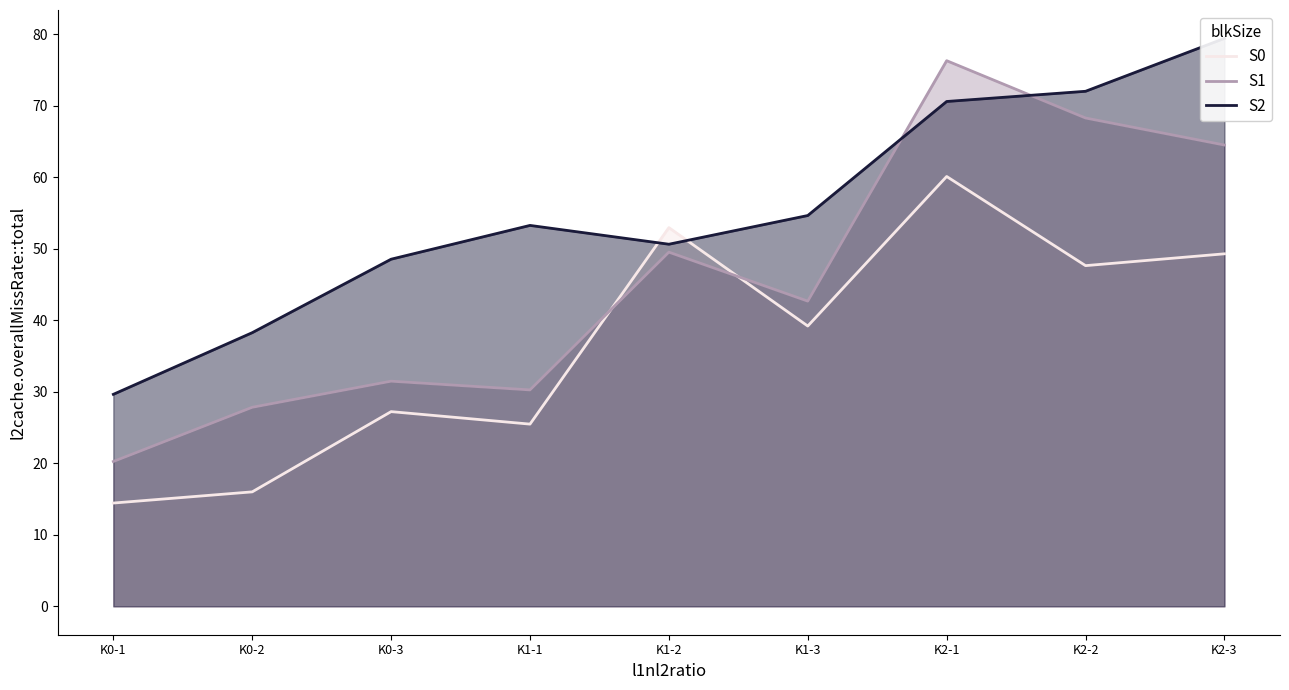

Reading right to left, extract all data points from this chart.

S0: 49.3	47.6	60.1	39.2	52.9	25.5	27.2	16.0	14.4
S1: 64.5	68.3	76.3	42.7	49.5	30.3	31.5	27.8	20.2
S2: 79.4	72.0	70.6	54.6	50.6	53.2	48.5	38.3	29.6